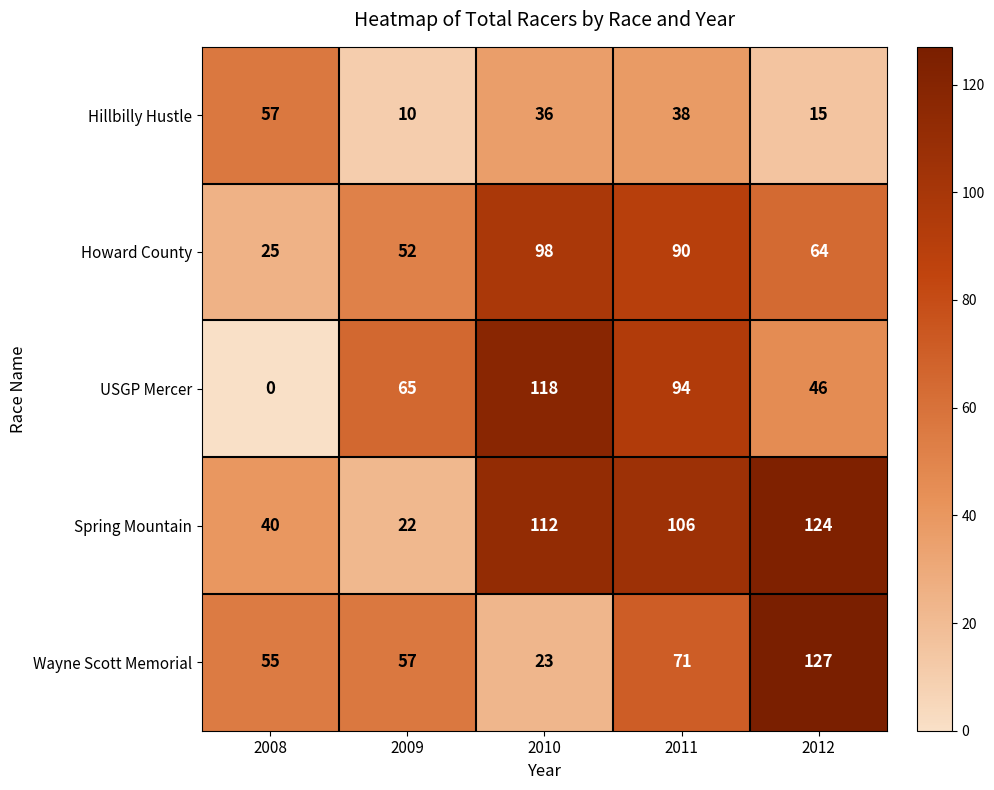

At which category is the sum across all series the highest?

2011